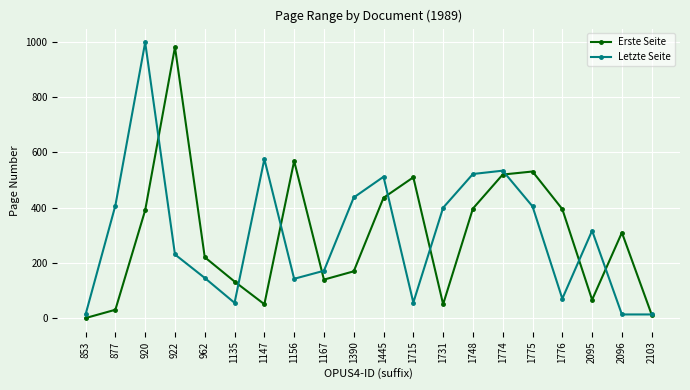

Is this an area chart (filled region under the line)?

No